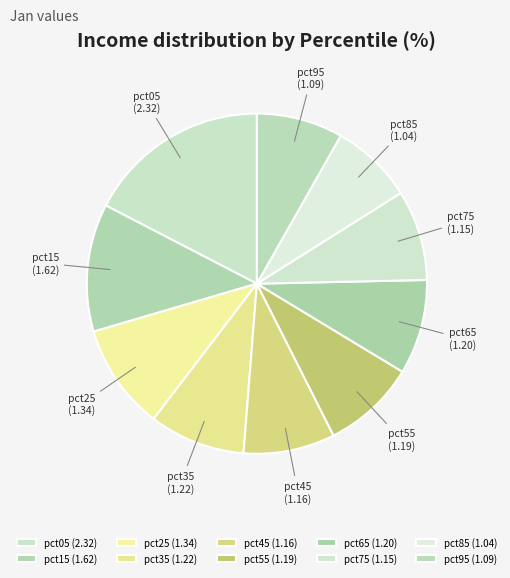

How many slices are in this pie chart?

10